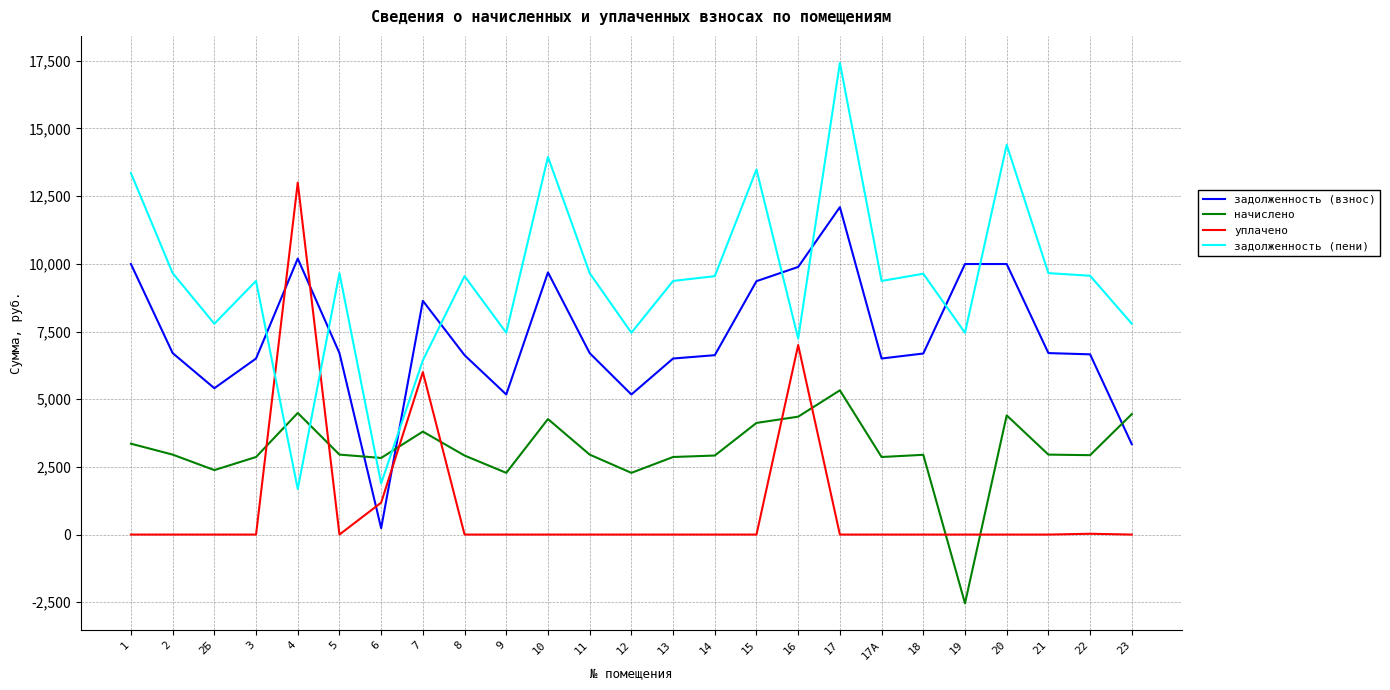

At 16, list the series in order from largest to smallest.

задолженность (взнос), задолженность (пени), уплачено, начислено